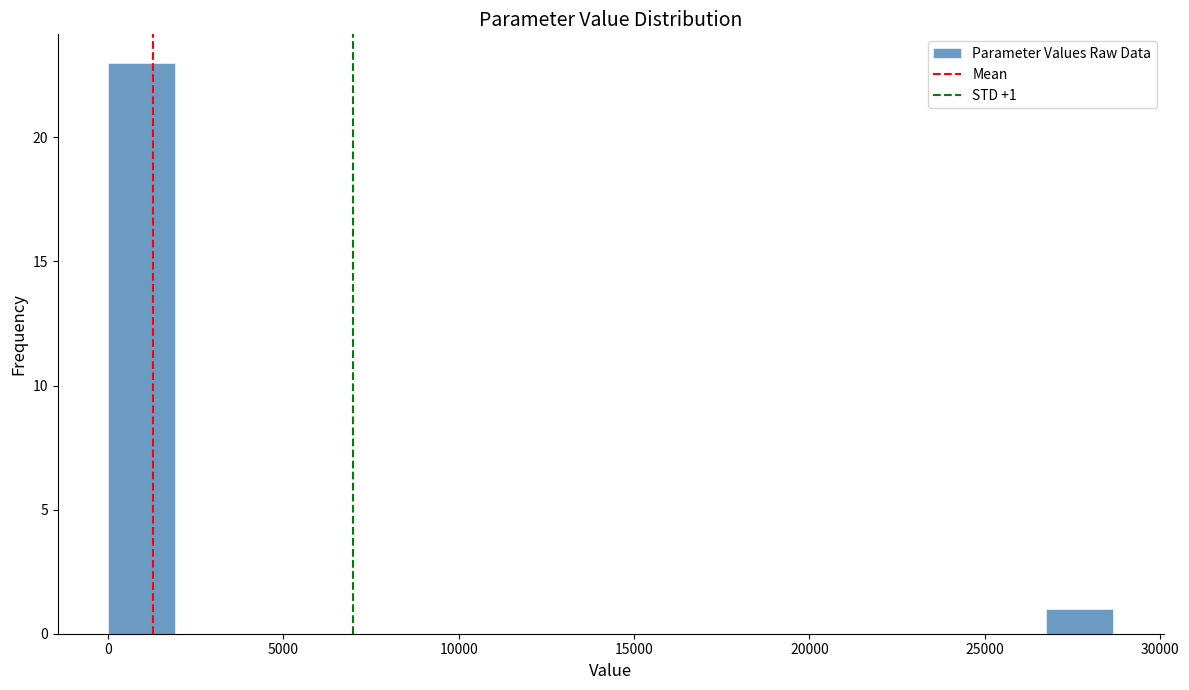

Read against the x-axis, roughly where is the centre of the tallest bar?

1000